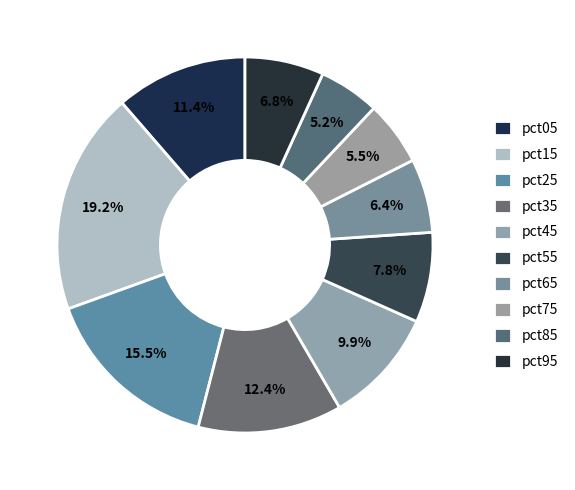

Does pct85 represent more than half of the total?

No